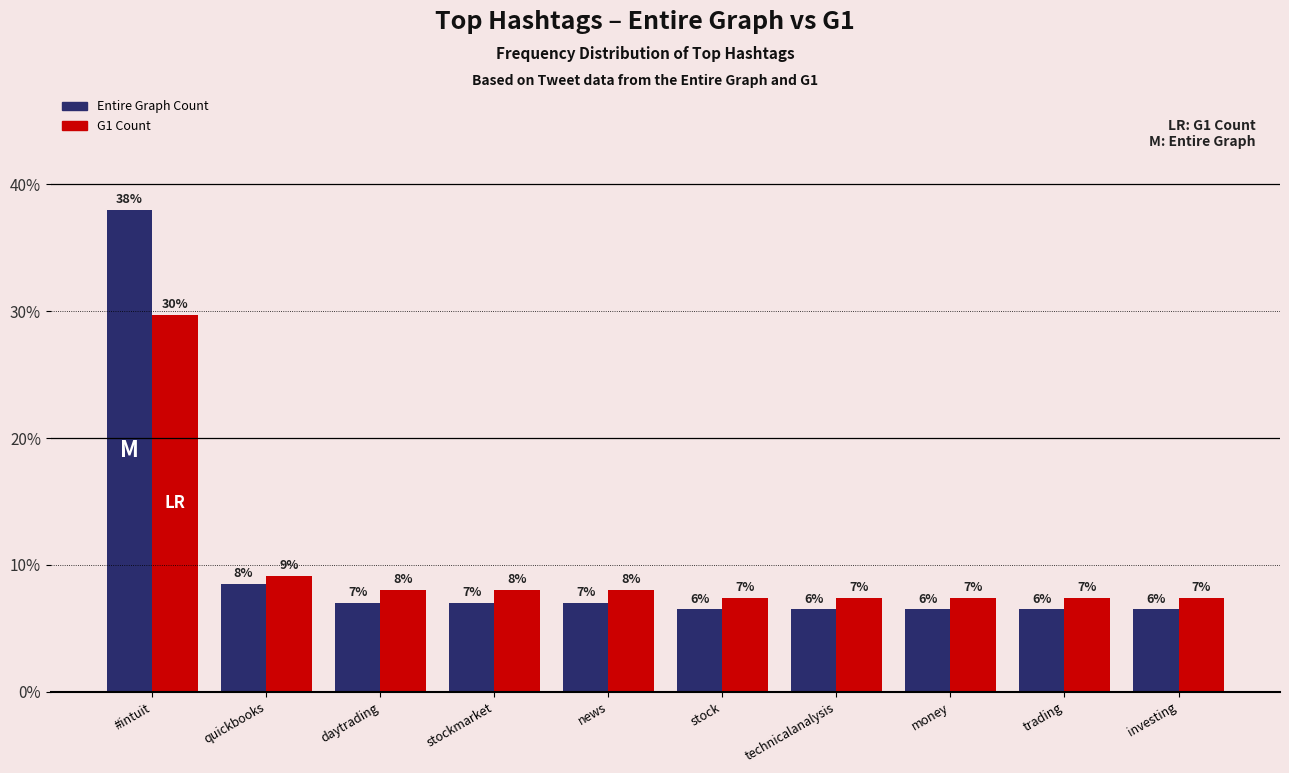

Rank the categories by Entire Graph Count value from lowest to highest.

stock, technicalanalysis, money, trading, investing, daytrading, stockmarket, news, quickbooks, #intuit